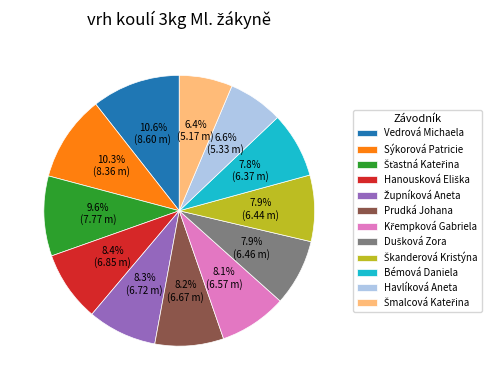

Is it true that Prudká Johana is 8% of the pie?

True